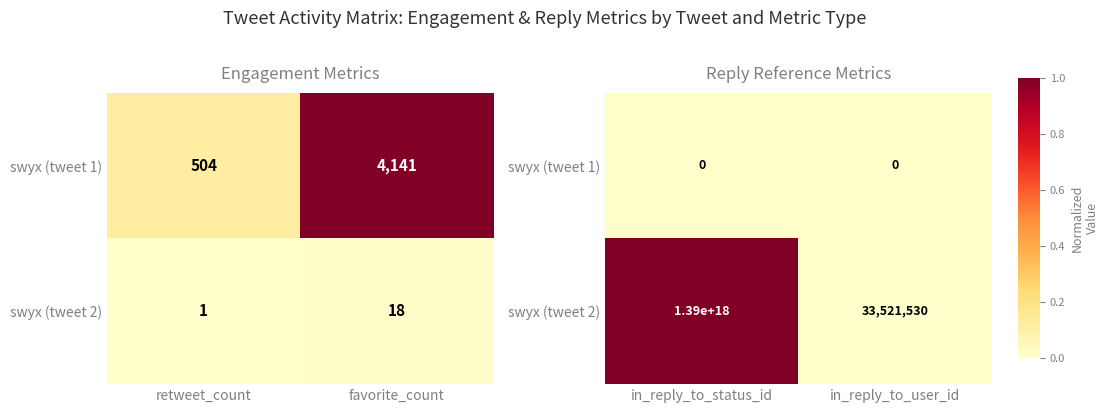

Rank the series by their average value, from lowest to highest.

swyx (tweet 1), swyx (tweet 2)